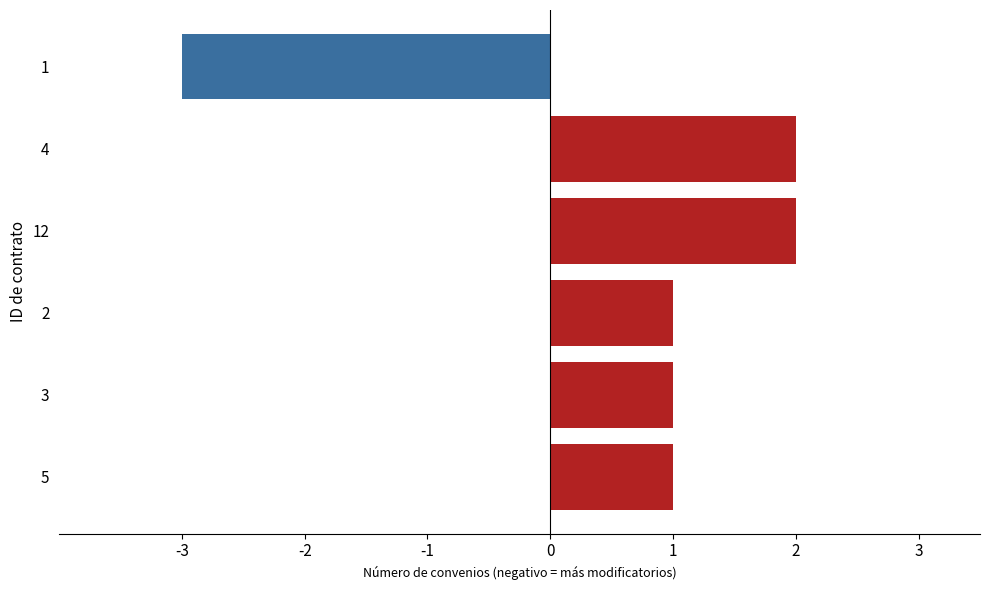

What is the average value?

1